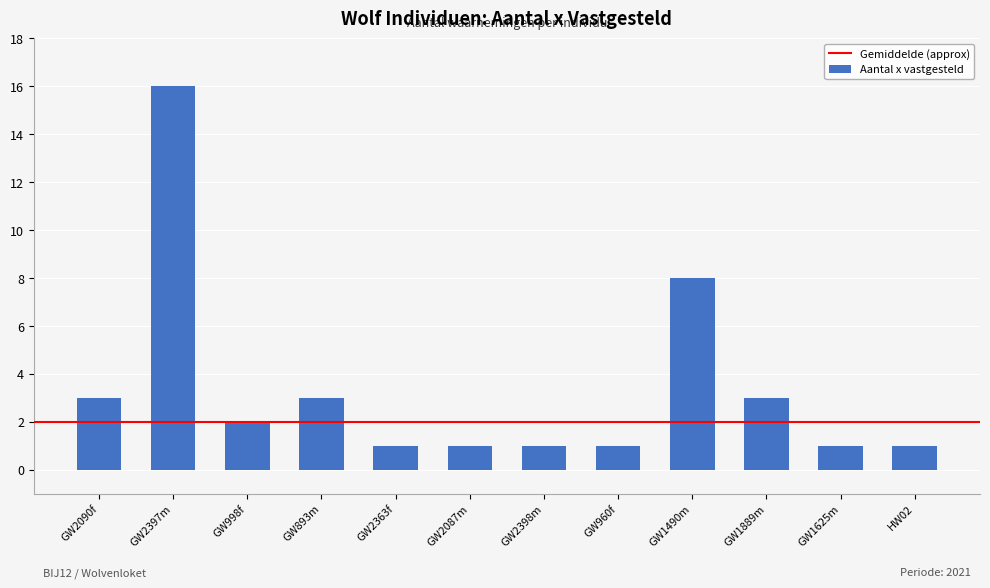

Approximately how many times larger is the value at GW2090f compared to GW1625m?

3.0